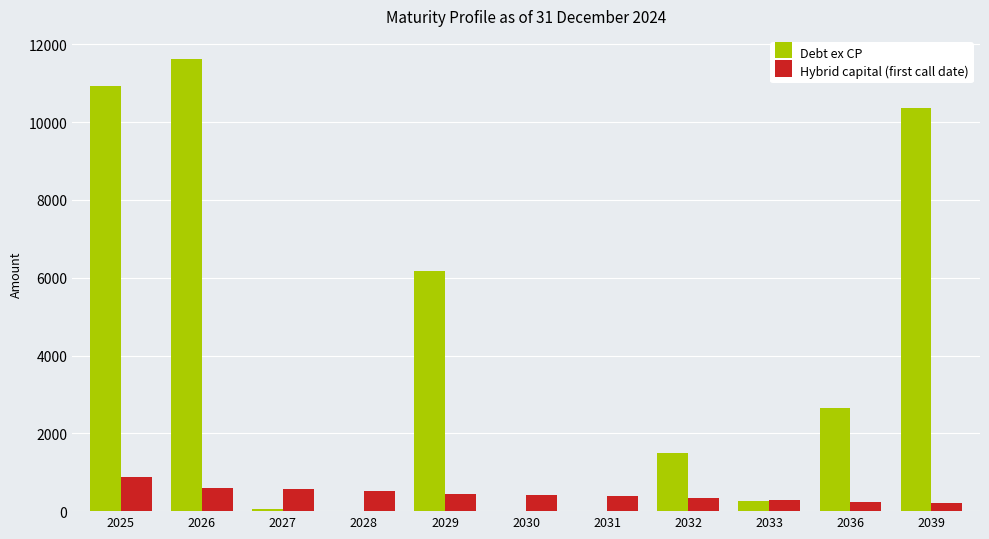

Is it true that Debt ex CP equals 11637.6 at 2026?

True